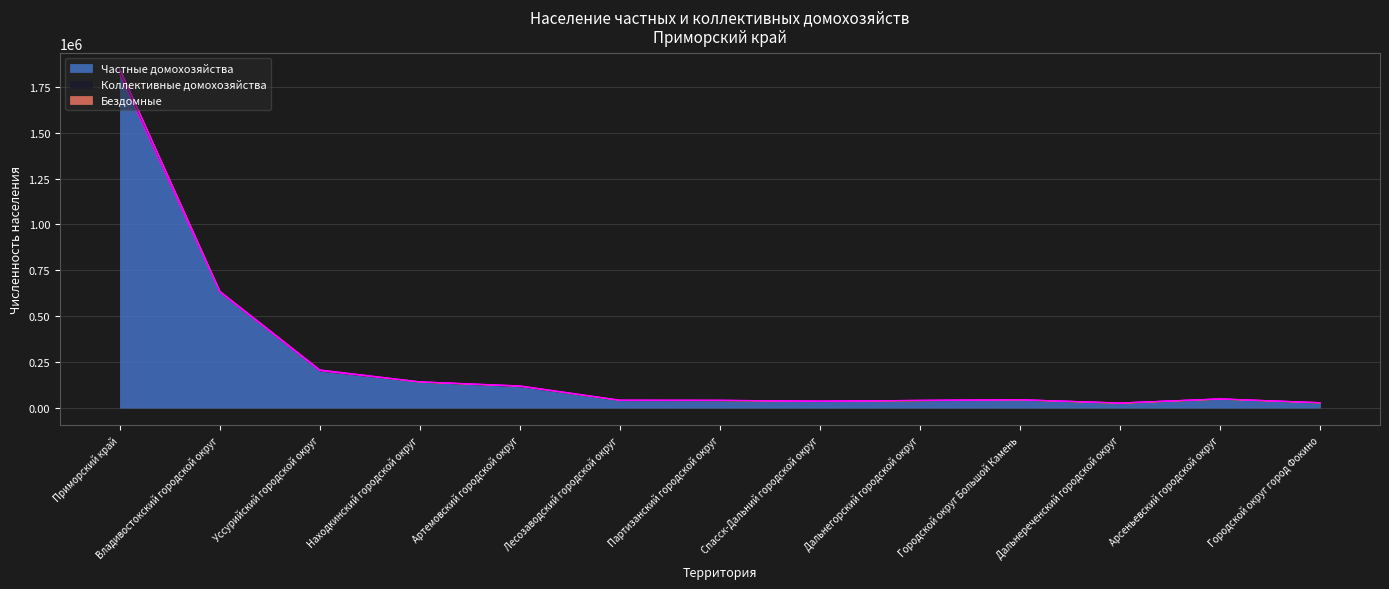

What is the total value across all series at Городской округ город Фокино?

27398